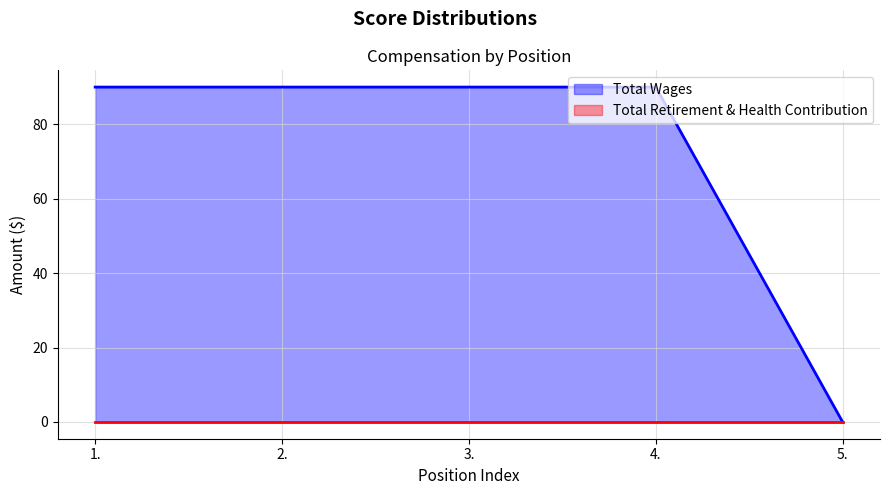

What is the difference between the second highest and minimum values?

90